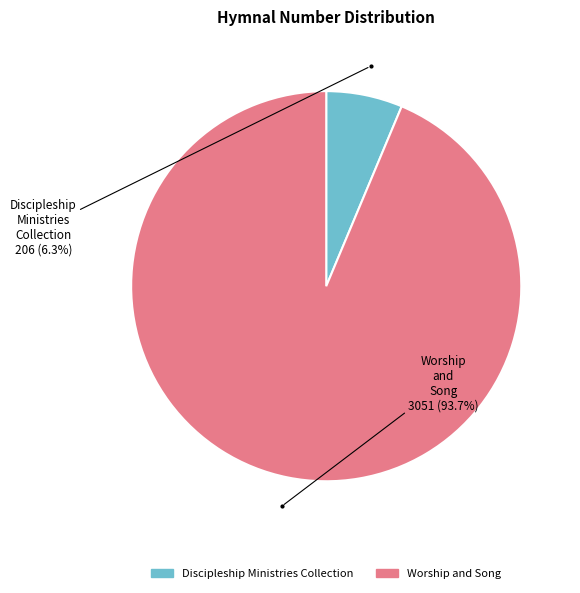

What portion of the pie excludes Worship and Song?

6.3%